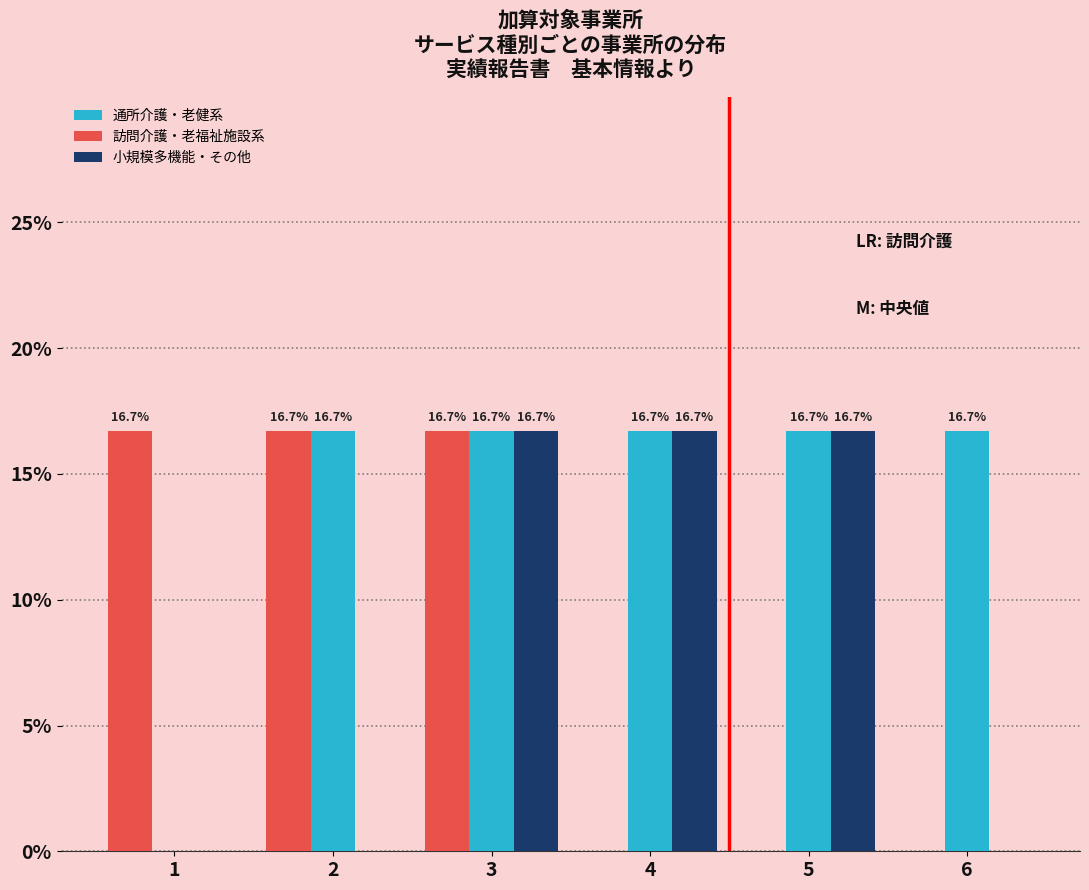

Reading right to left, what are all the values shown in this chart?

通所介護・老健系: 6=16.7	5=16.7	4=16.7	3=16.7	2=16.7	1=0.0
訪問介護・老福祉施設系: 6=0.0	5=0.0	4=0.0	3=16.7	2=16.7	1=16.7
小規模多機能・その他: 6=0.0	5=16.7	4=16.7	3=16.7	2=0.0	1=0.0